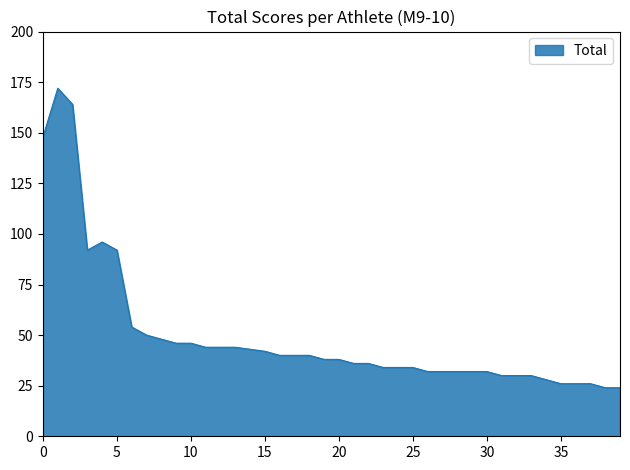

What is the difference between the maximum and minimum values?

148